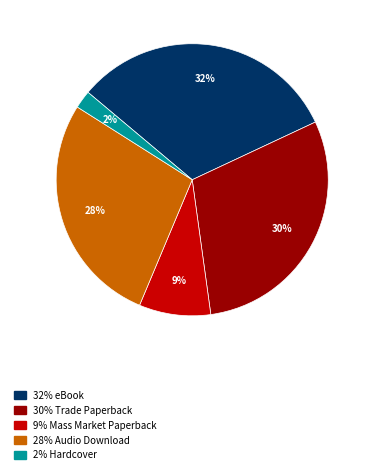

To the nearest percent, what is the average slice percentage?

20%